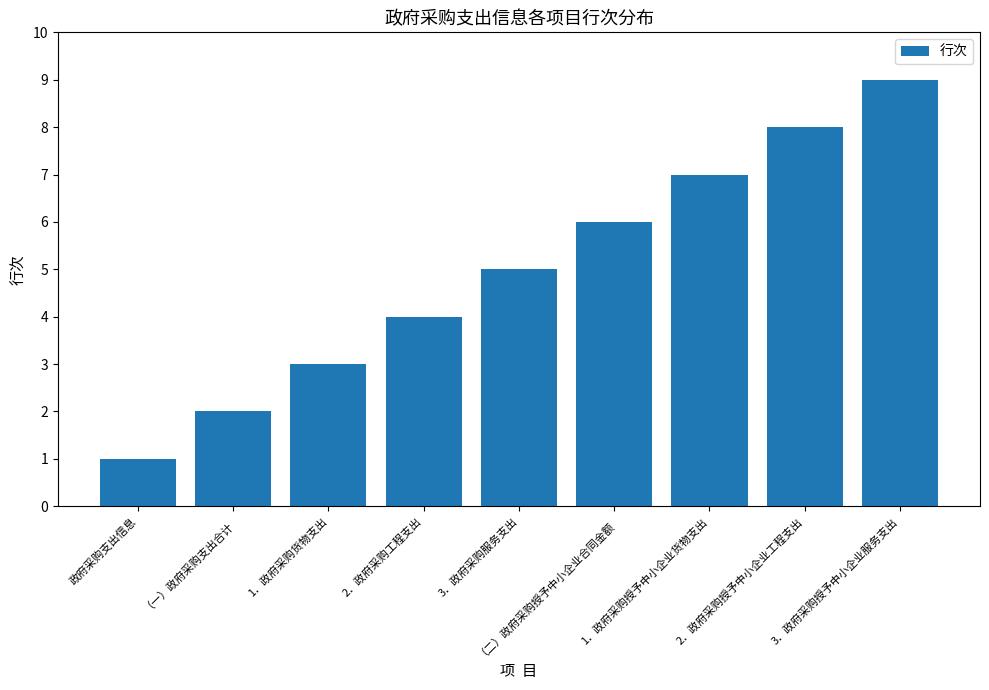

Are the bars horizontal?

No